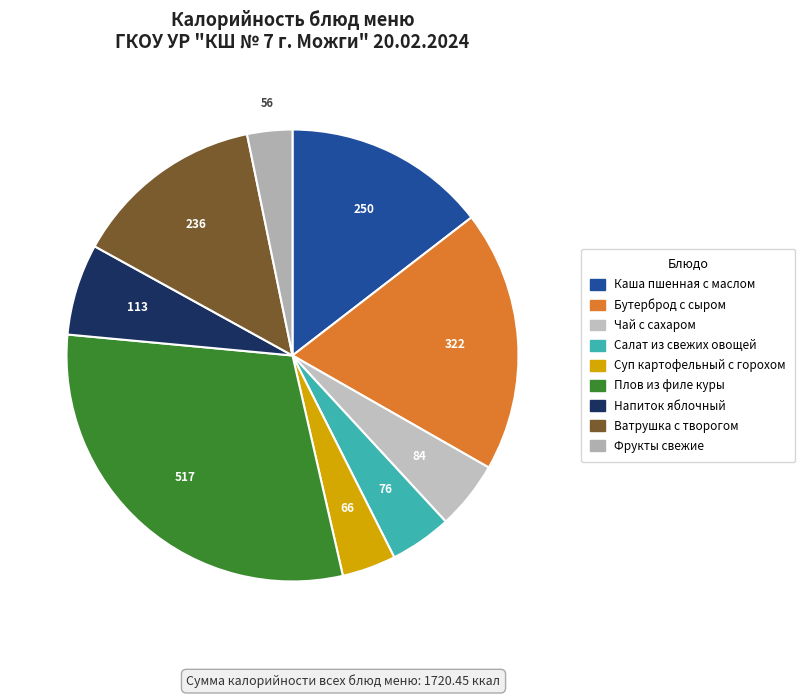

Which category has the biggest portion of the pie?

Плов из филе куры